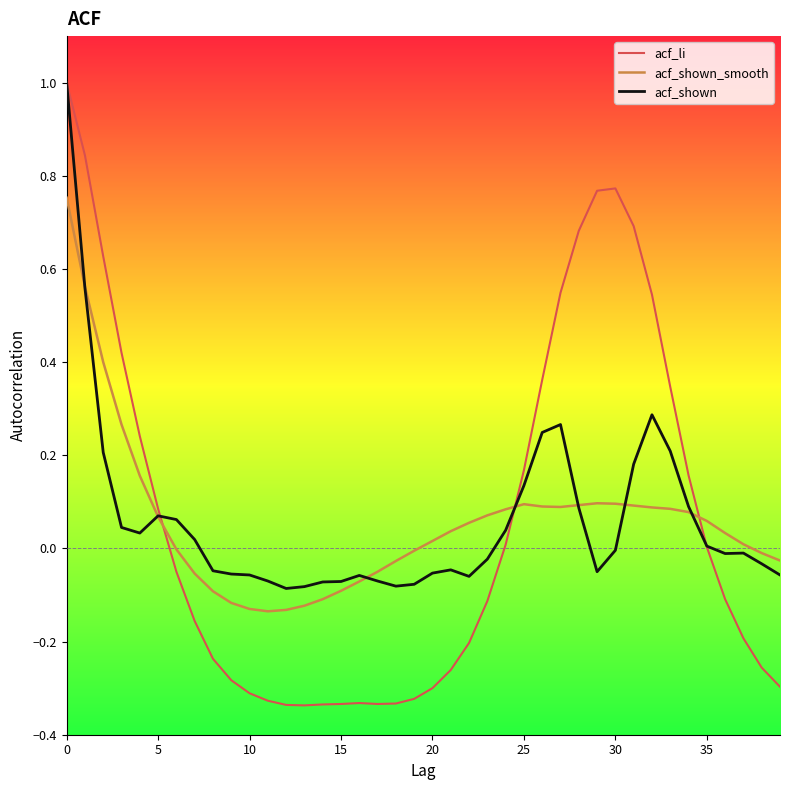

What is the maximum value shown in the chart?

1.0